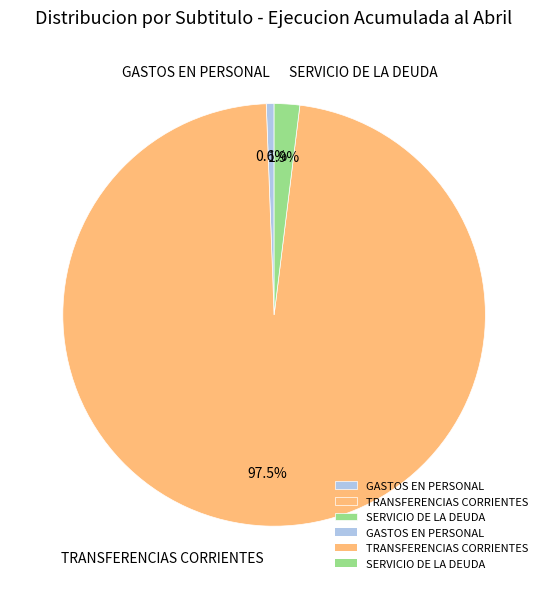

Which slice is the largest?

TRANSFERENCIAS CORRIENTES